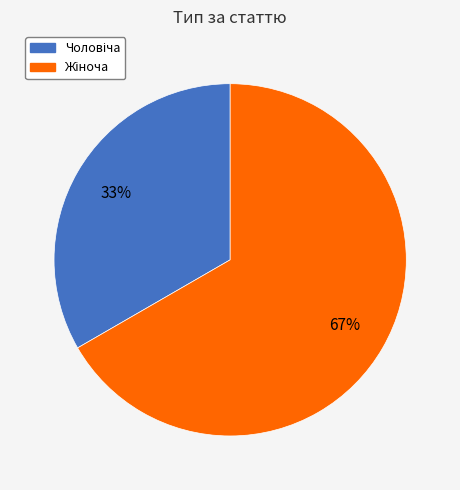

To the nearest percent, what is the average slice percentage?

50%